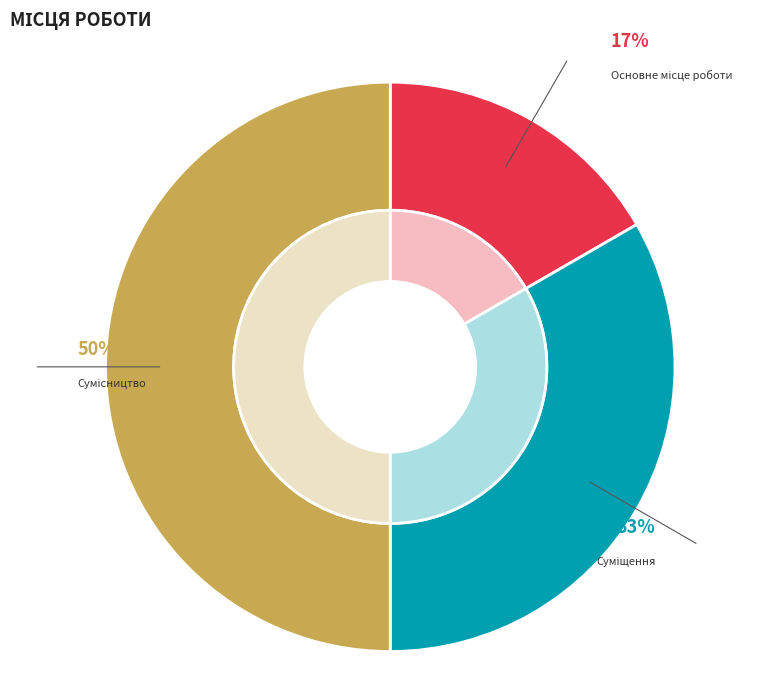

To the nearest percent, what is the difference between the Сумісництво and Суміщення slice percentages?

17%